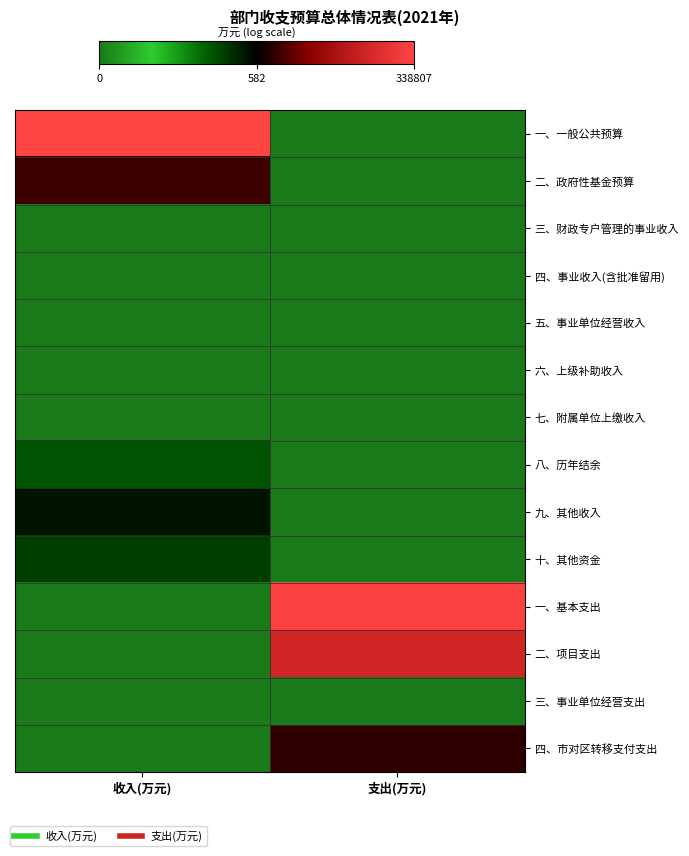

How many series are shown in this chart?

14